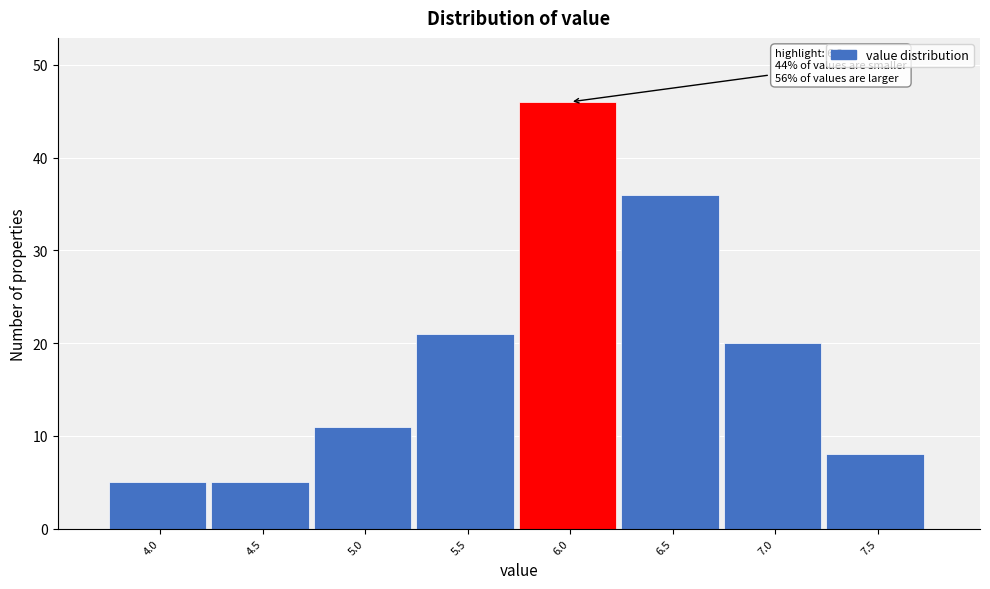

Reading right to left, what are all the values shown in this chart?

8	20	36	46	21	11	5	5